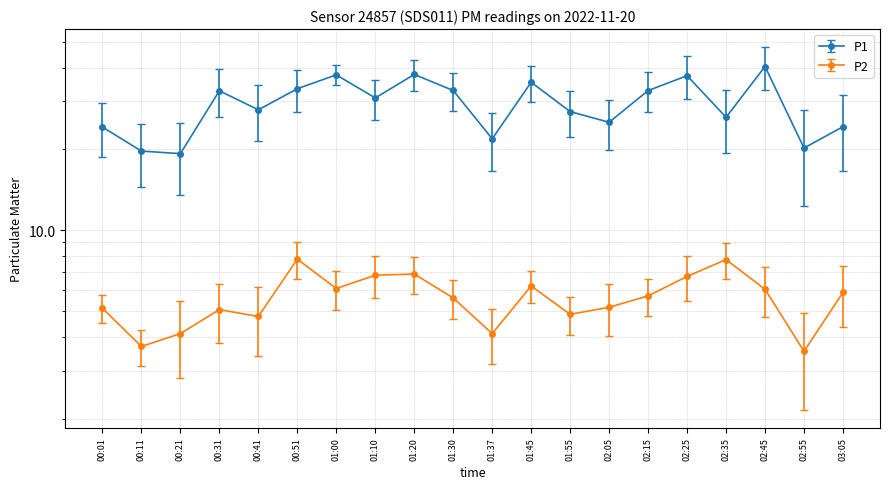

The P1 series shows 6.5 at 01:55. True or false?

False